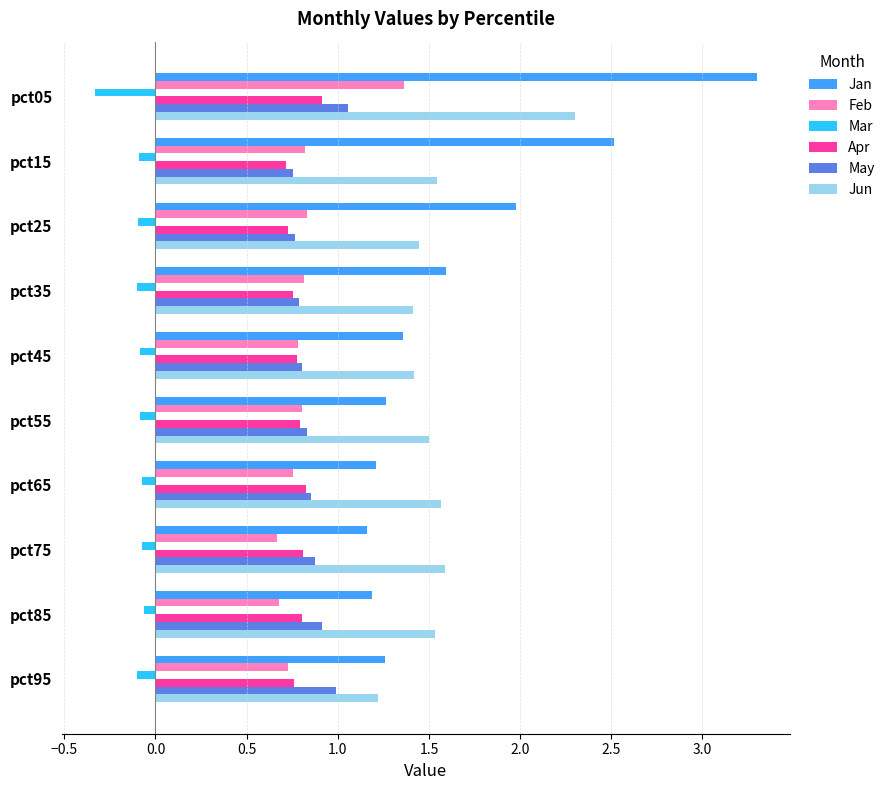

At how many categories does at least one series exceed 3?

1